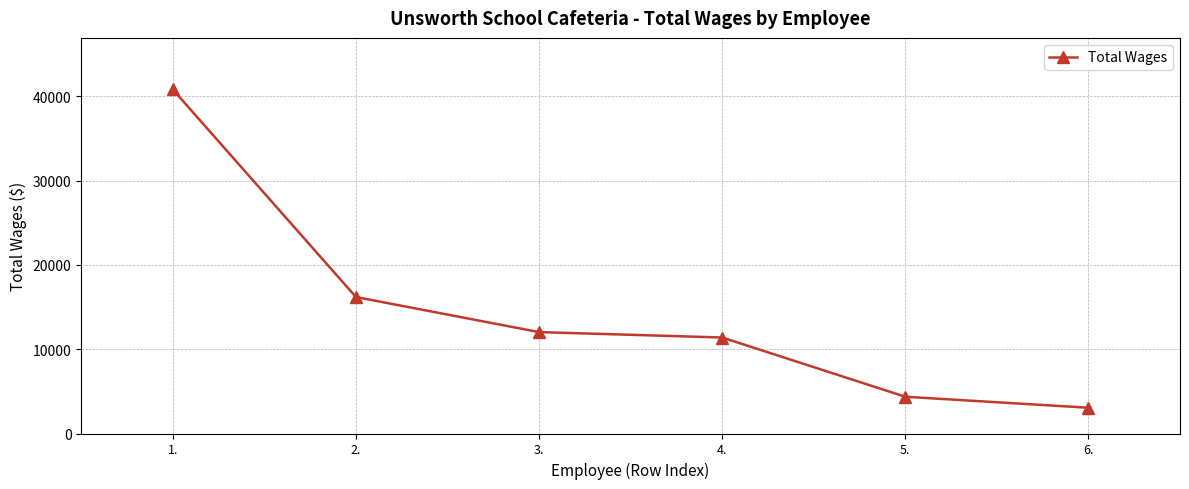

Read the value at 1., to the nearest 50.

40800